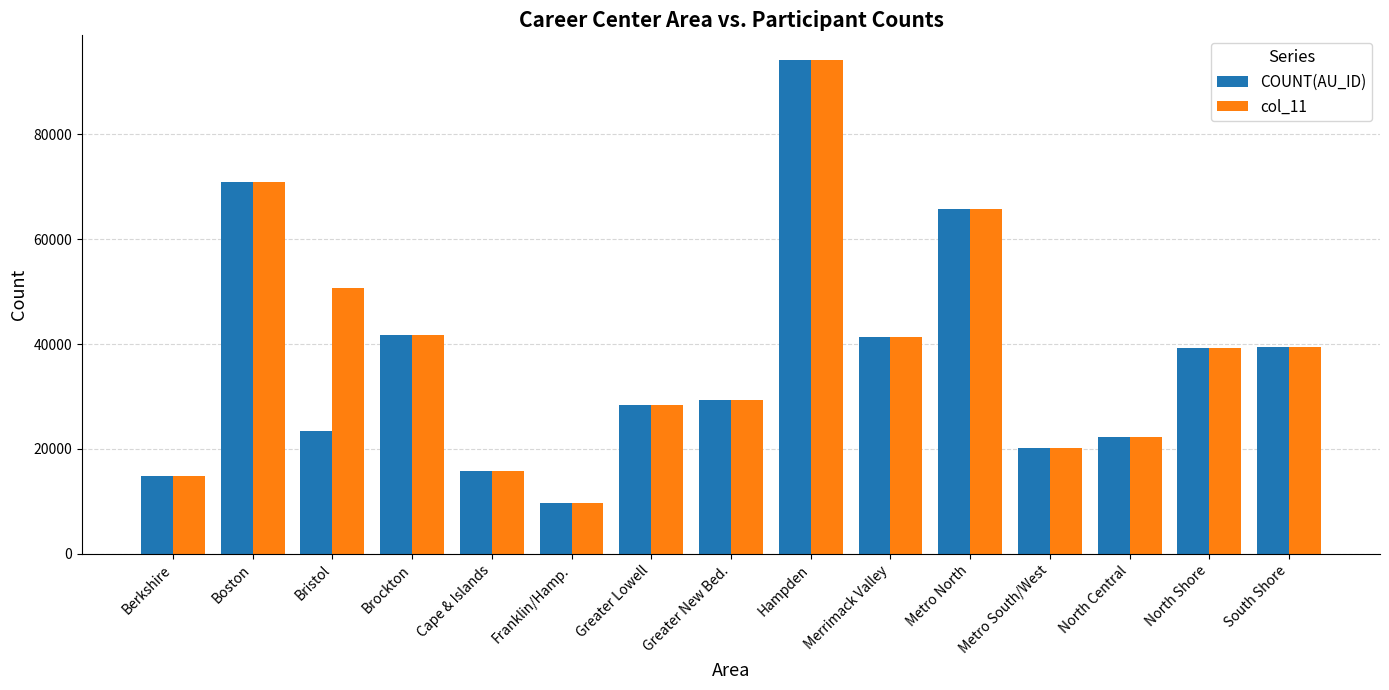

What is the label of the 15th bar from the left?

South Shore